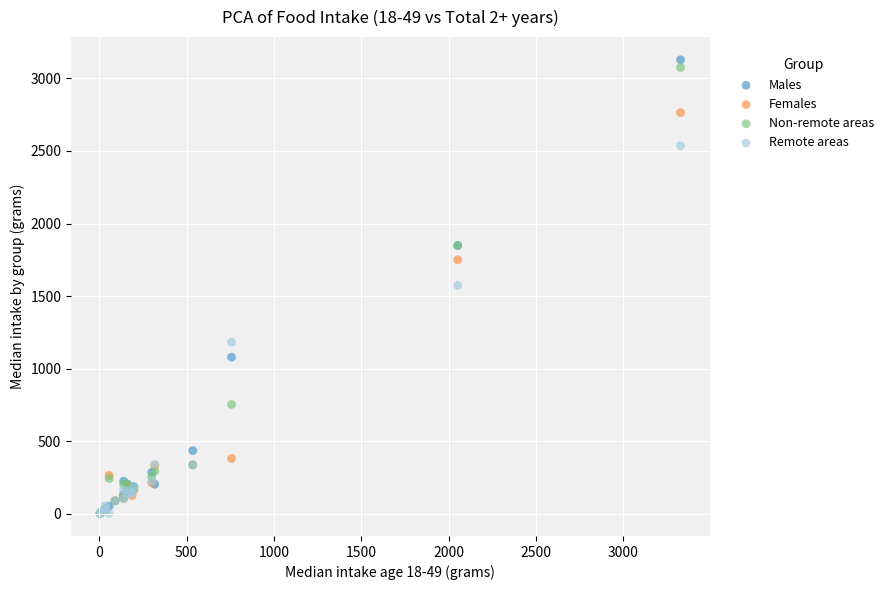

Which series contains the highest Y value?

Males